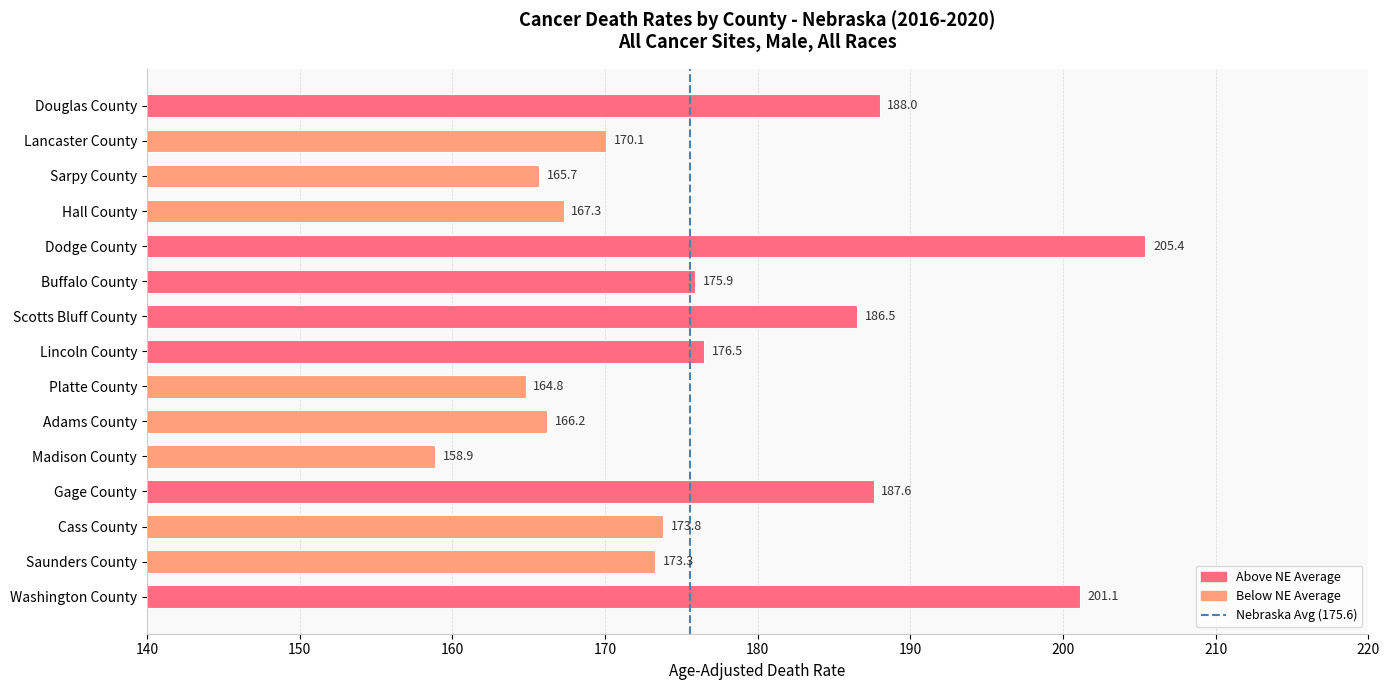

List the labels in order of value, smallest first.

Madison County, Platte County, Sarpy County, Adams County, Hall County, Lancaster County, Saunders County, Cass County, Buffalo County, Lincoln County, Scotts Bluff County, Gage County, Douglas County, Washington County, Dodge County